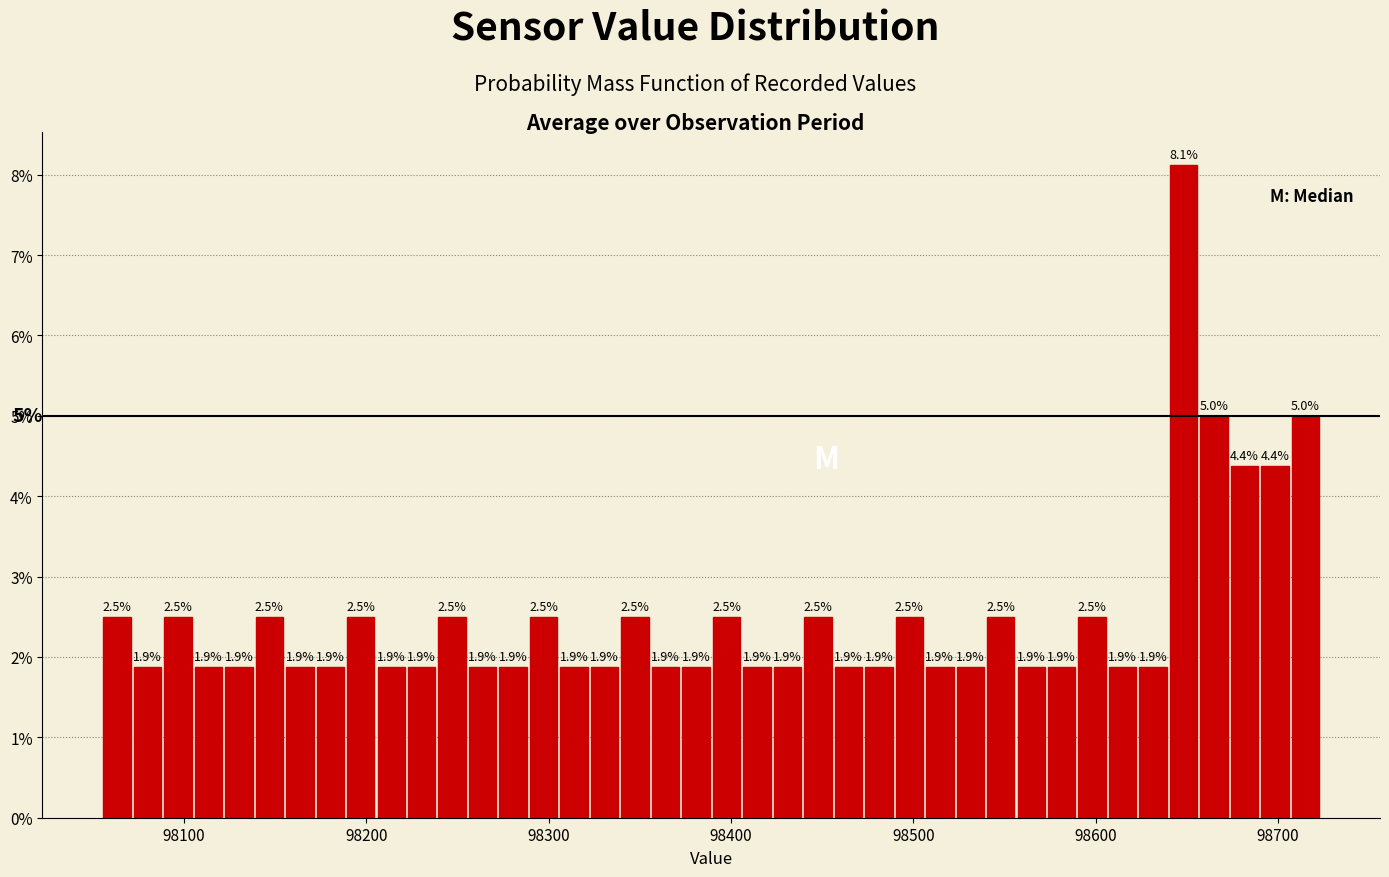

Read against the x-axis, roughly where is the centre of the tallest bar?

98650